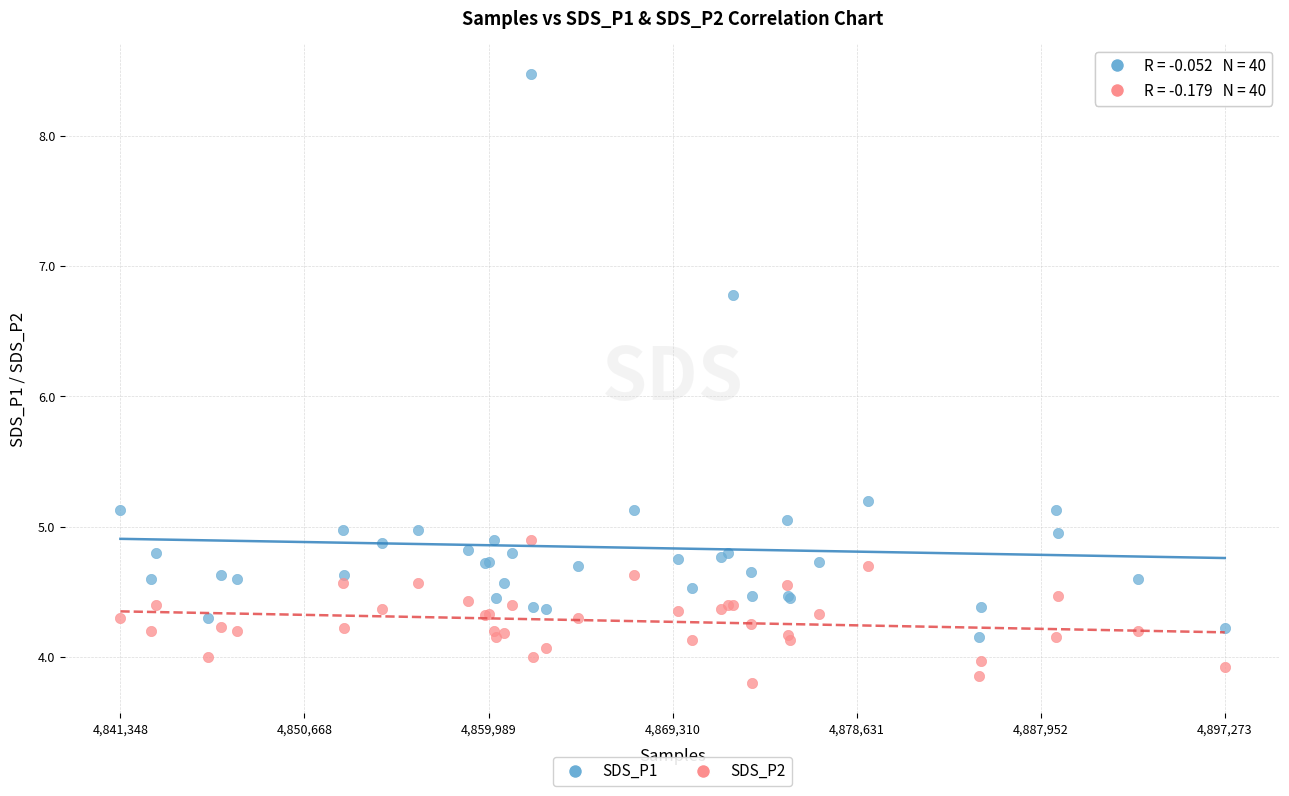

Which series has the largest Y range (max minus min)?

SDS_P1